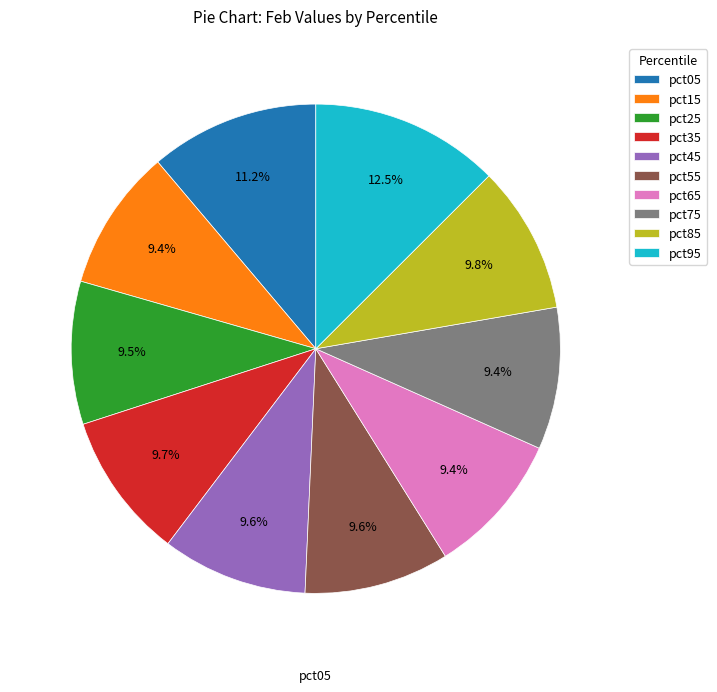

True or false: pct55 accounts for 24% of the total.

False